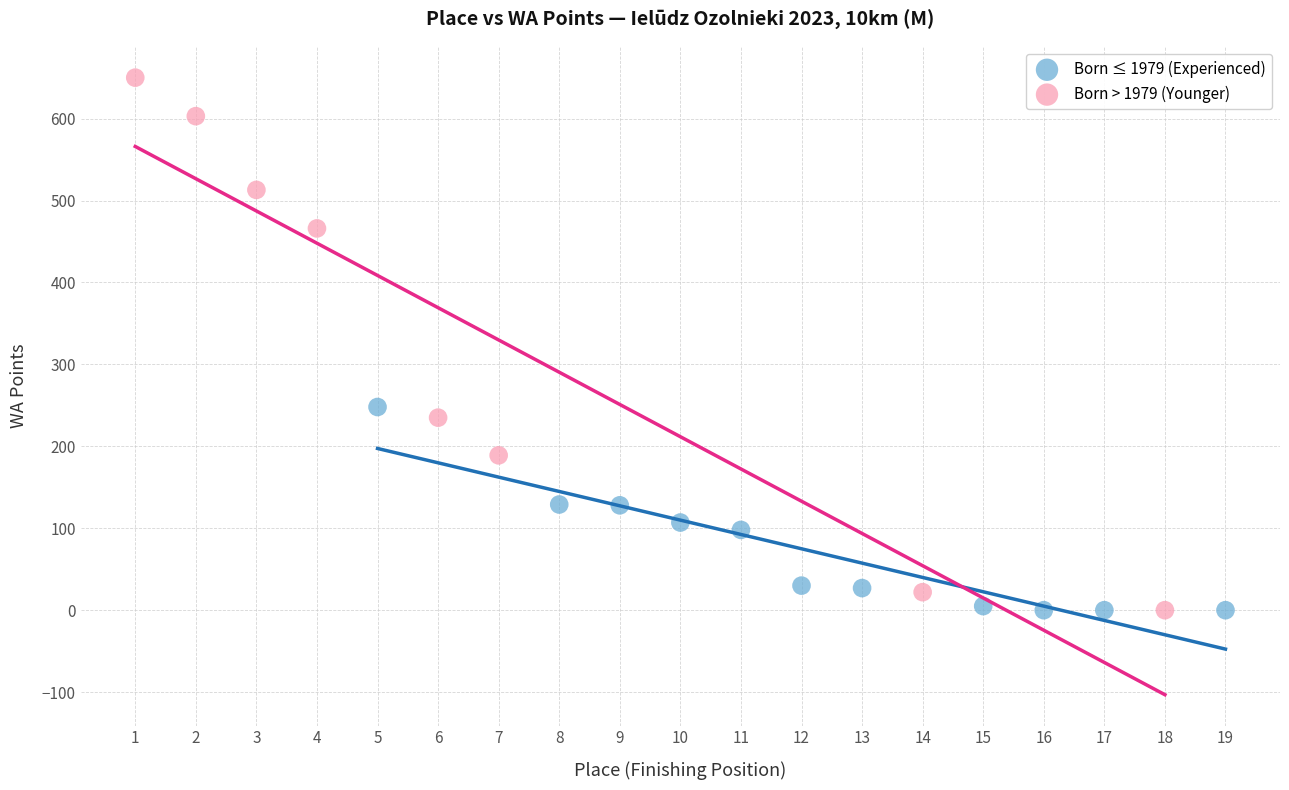

What are all the series names shown in the legend?

Born ≤ 1979 (Experienced), Born > 1979 (Younger)